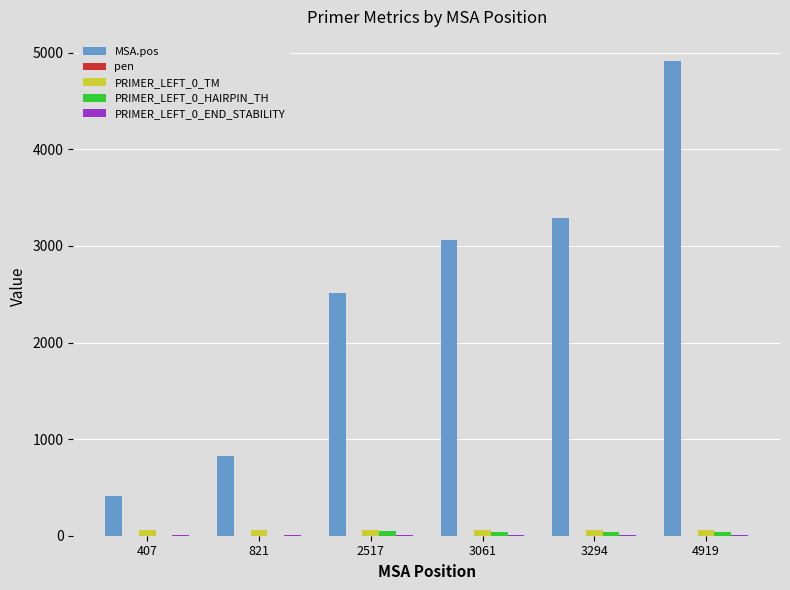

Between 407 and 3061, which series saw the biggest shift?

MSA.pos